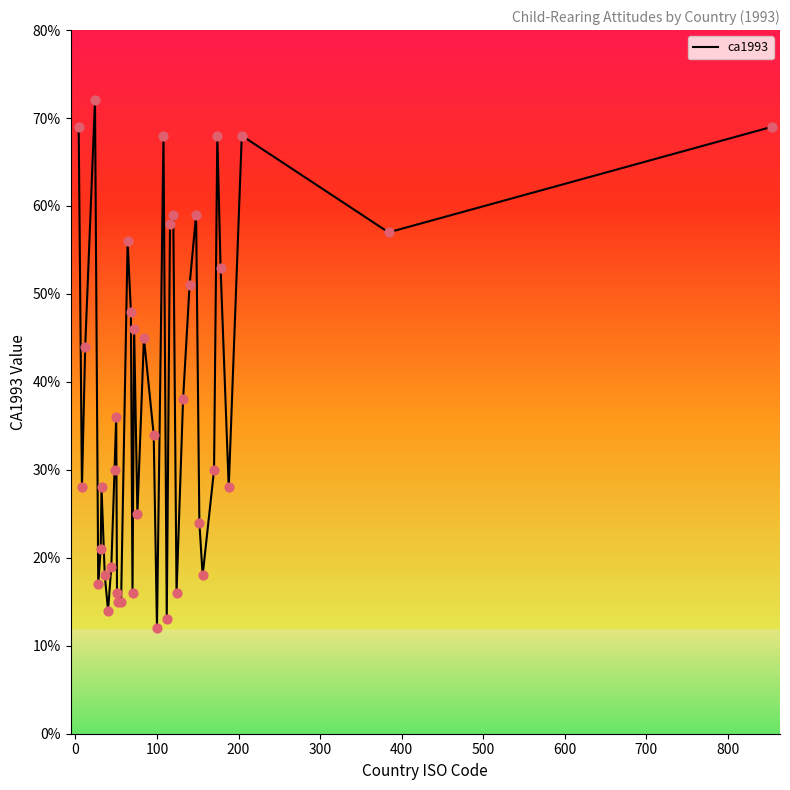

Does the chart have visible grid lines?

No